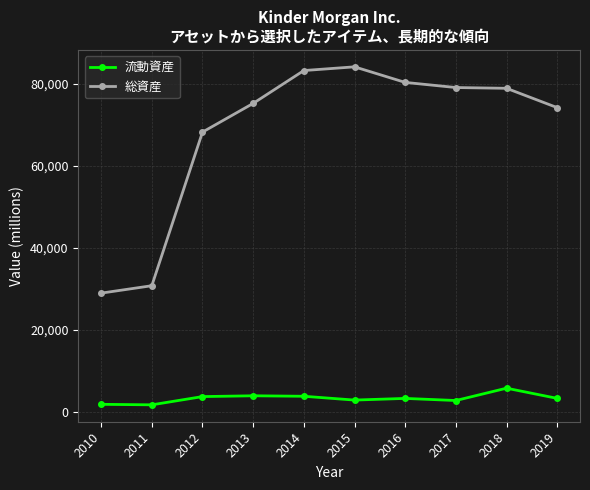

Which series has the largest range (max minus min)?

総資産